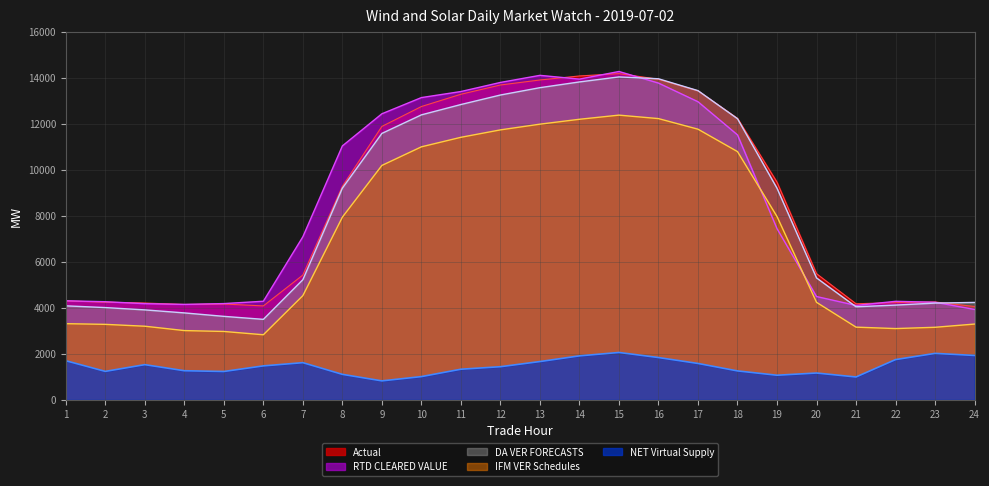

Is it true that RTD CLEARED VALUE equals 14276.2 at 15?

True